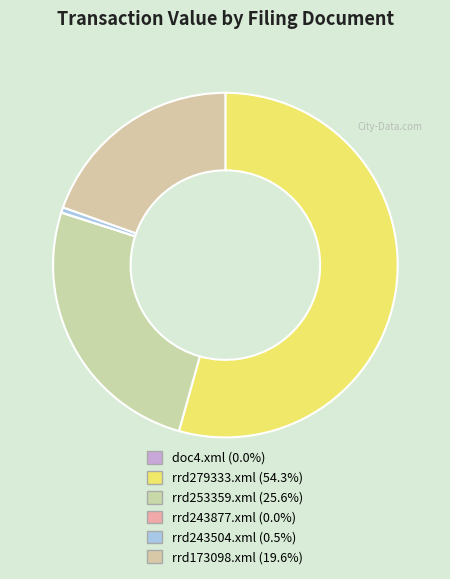

Does doc4.xml account for over 50% of the chart?

No